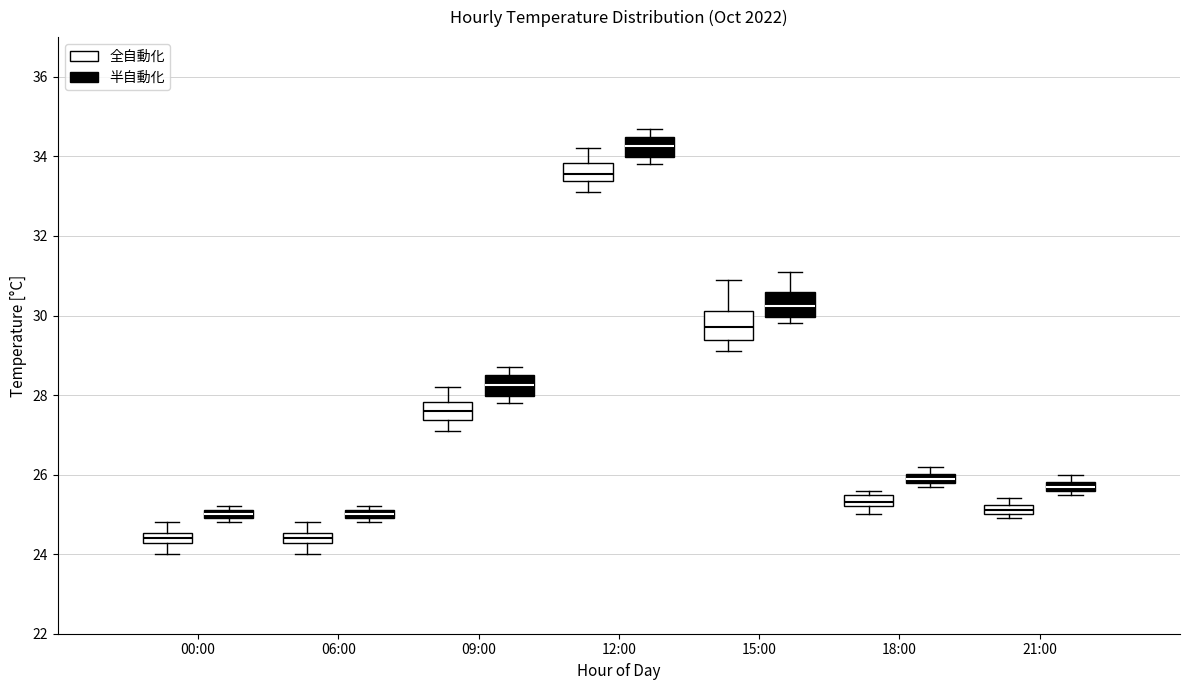

Where is the upper edge of the box for 00:00 (半自動化) on the y-axis? The values are not printed on the chart, so give them approximately, as read against the axis.

25.2